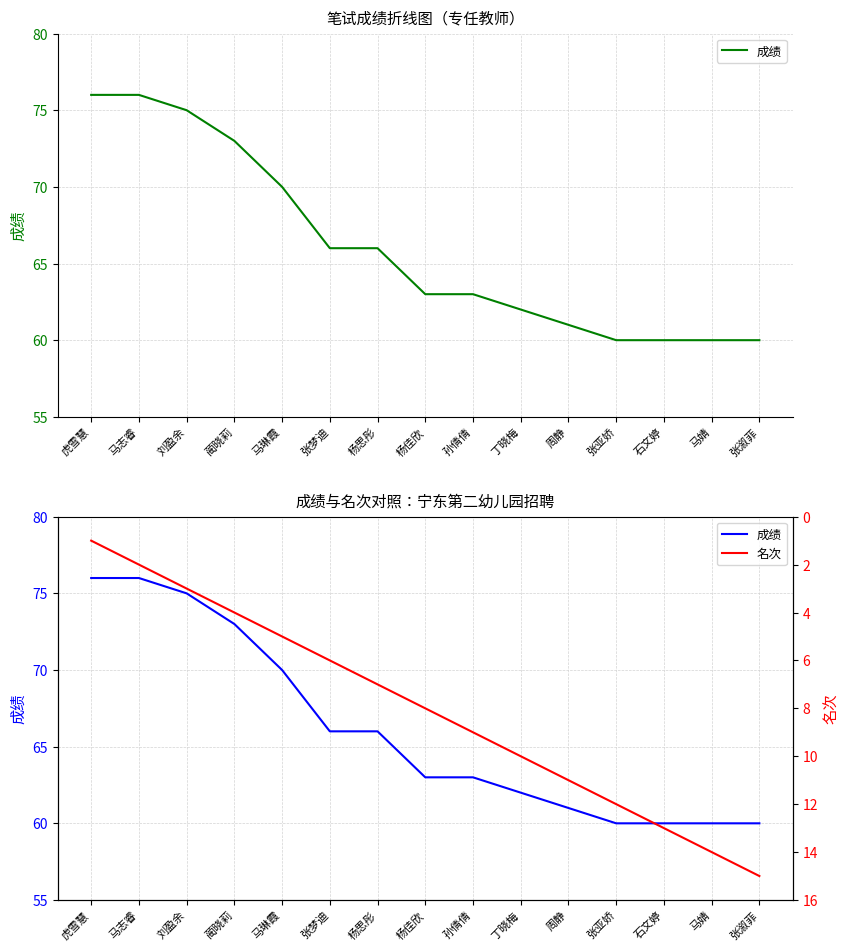

True or false: 成绩 and 名次 intersect in this chart.

False